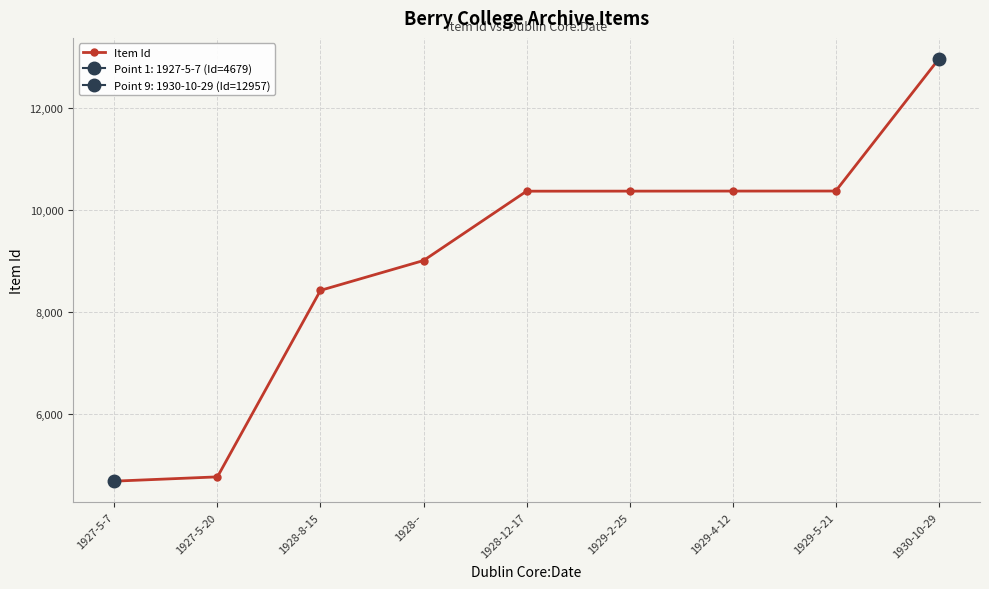

List the labels in order of value, largest first.

1930-10-29, 1929-5-21, 1929-4-12, 1929-2-25, 1928-12-17, 1928--, 1928-8-15, 1927-5-20, 1927-5-7